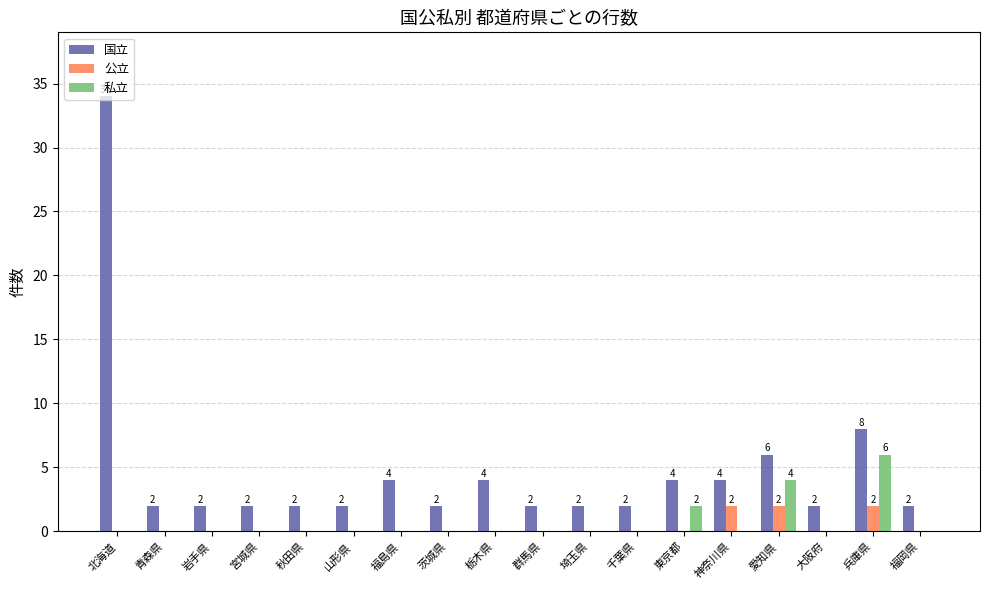

Count the 公立 values in the range 0 to 1.

15